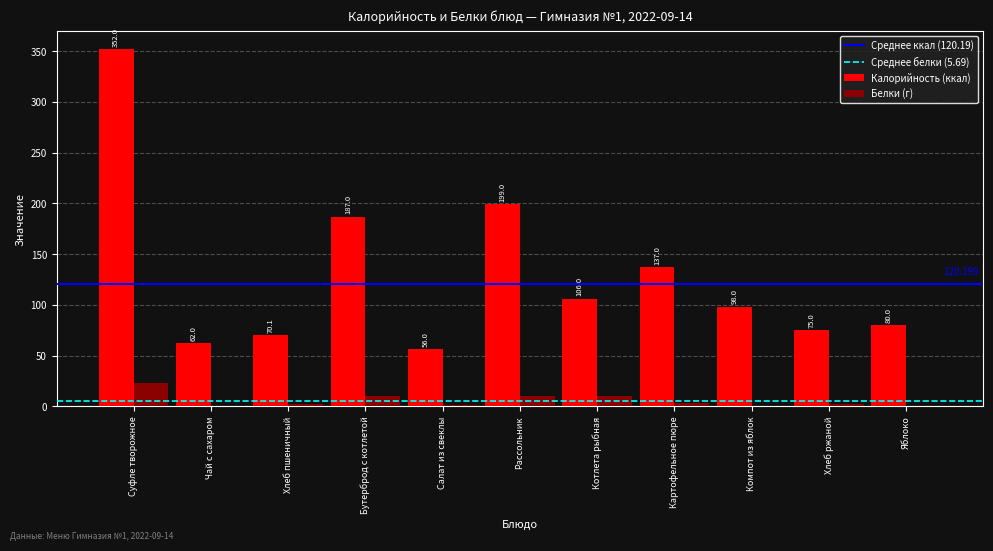

Where does the Калорийность (ккал) series first go above 98?

Суфле творожное